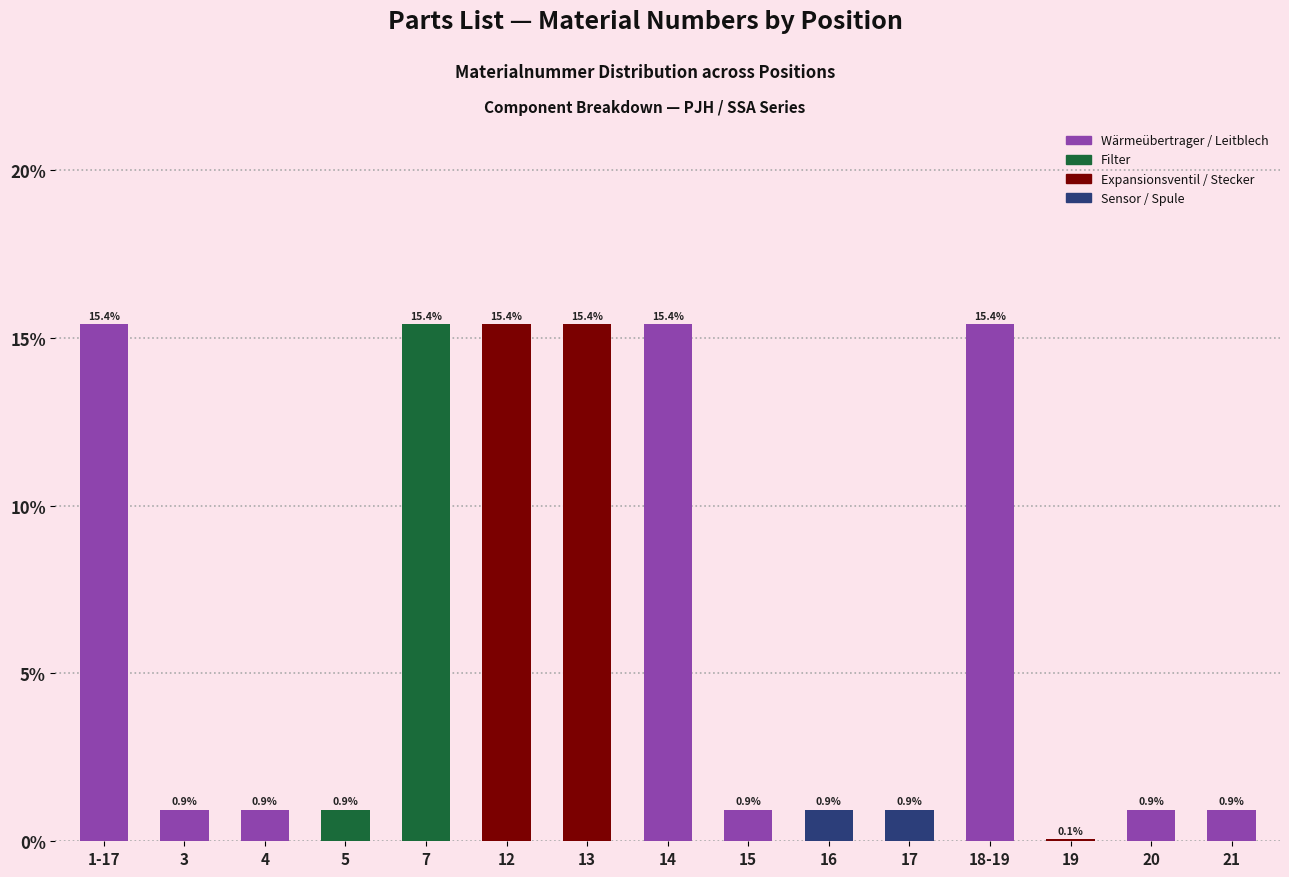

The value at 18-19 is 15.4. True or false?

True